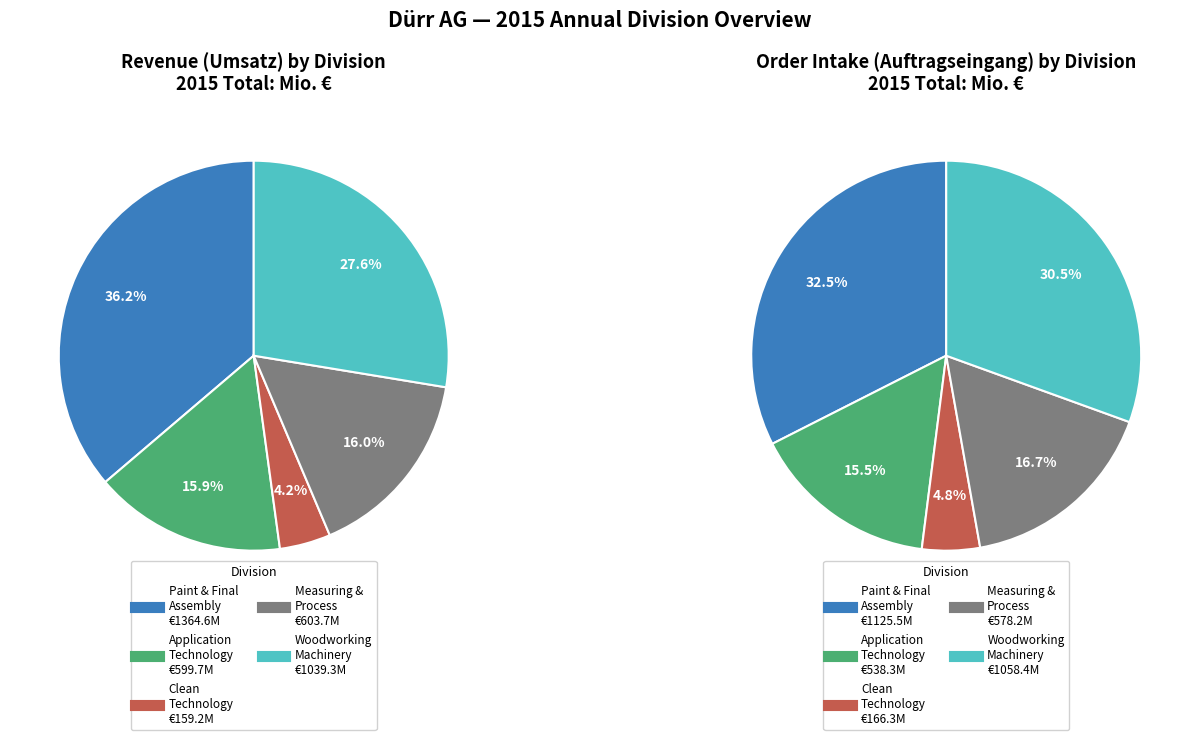

Rank the series by their maximum value, from lowest to highest.

auftragseingang, umsatz